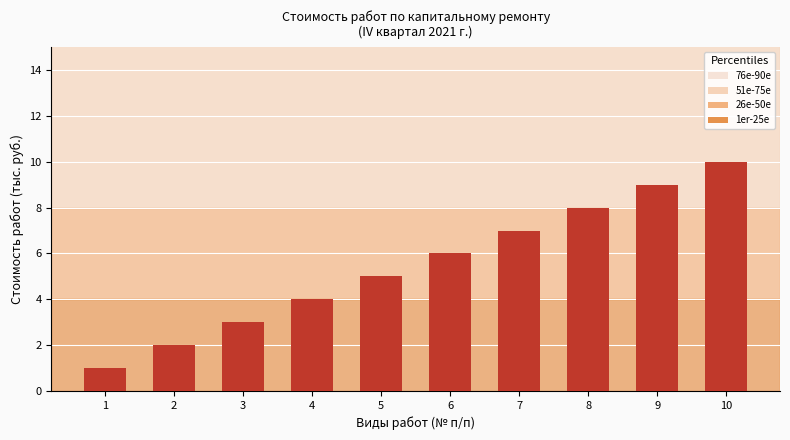

How many series are shown in this chart?

1